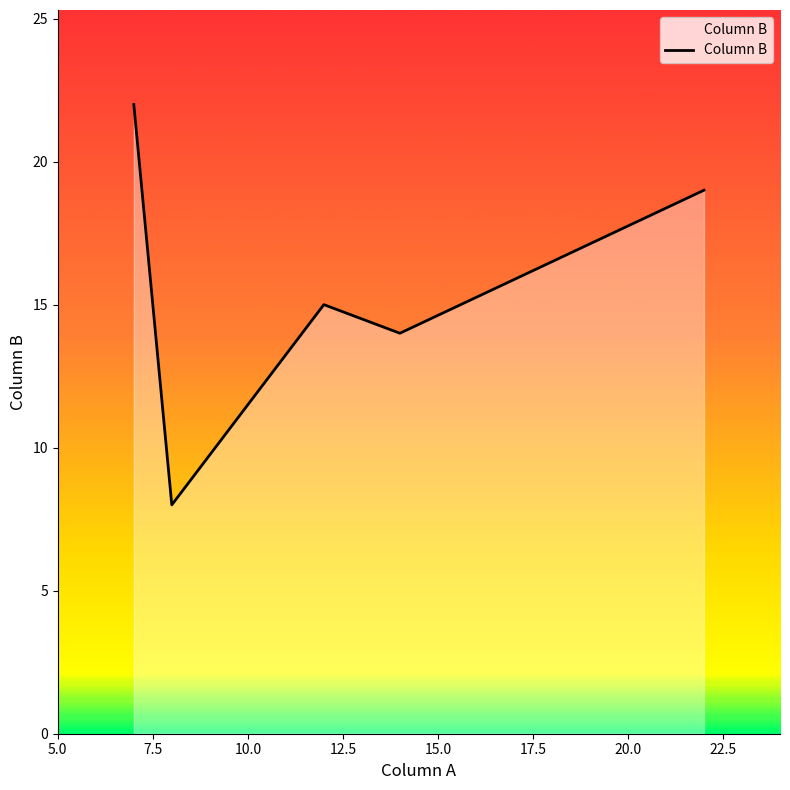

How many points are lower than both their immediate neighbors (excluding endpoints)?

2